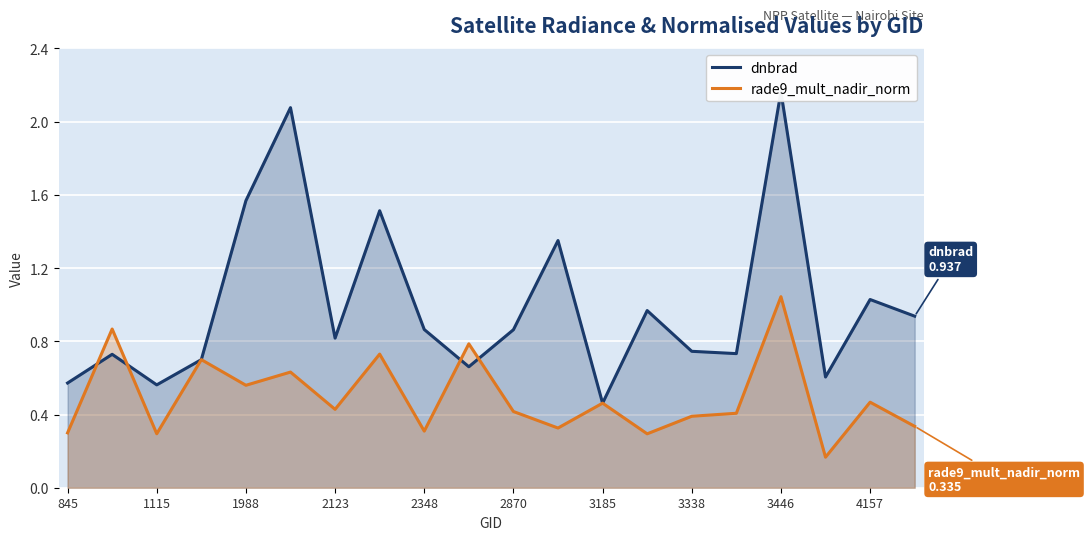

How many times do dnbrad and rade9_mult_nadir_norm cross each other?

6